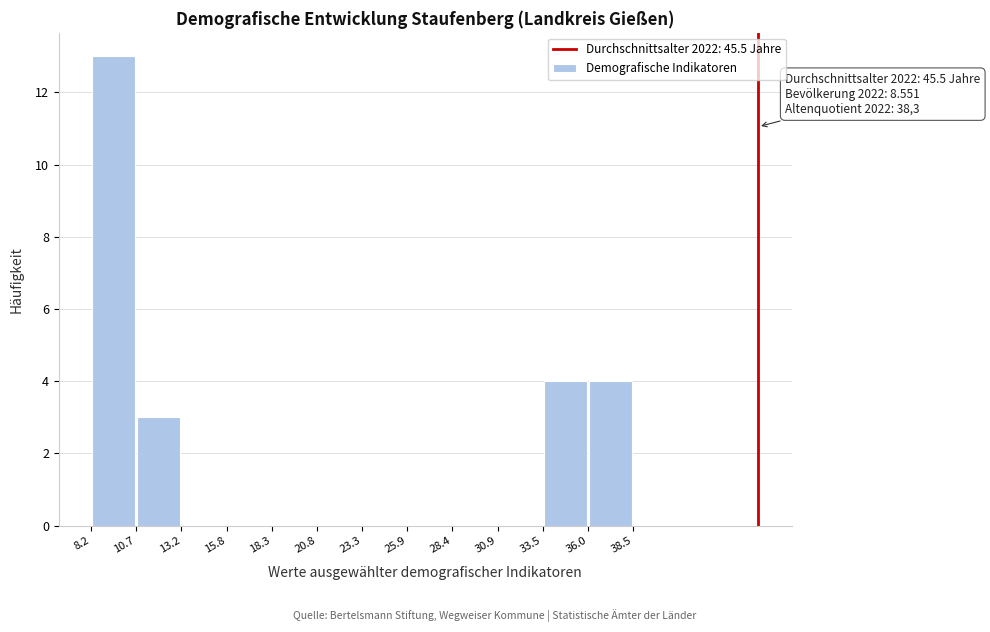

Over which range of the x-axis is the bar tallest?

8.2 to 10.7